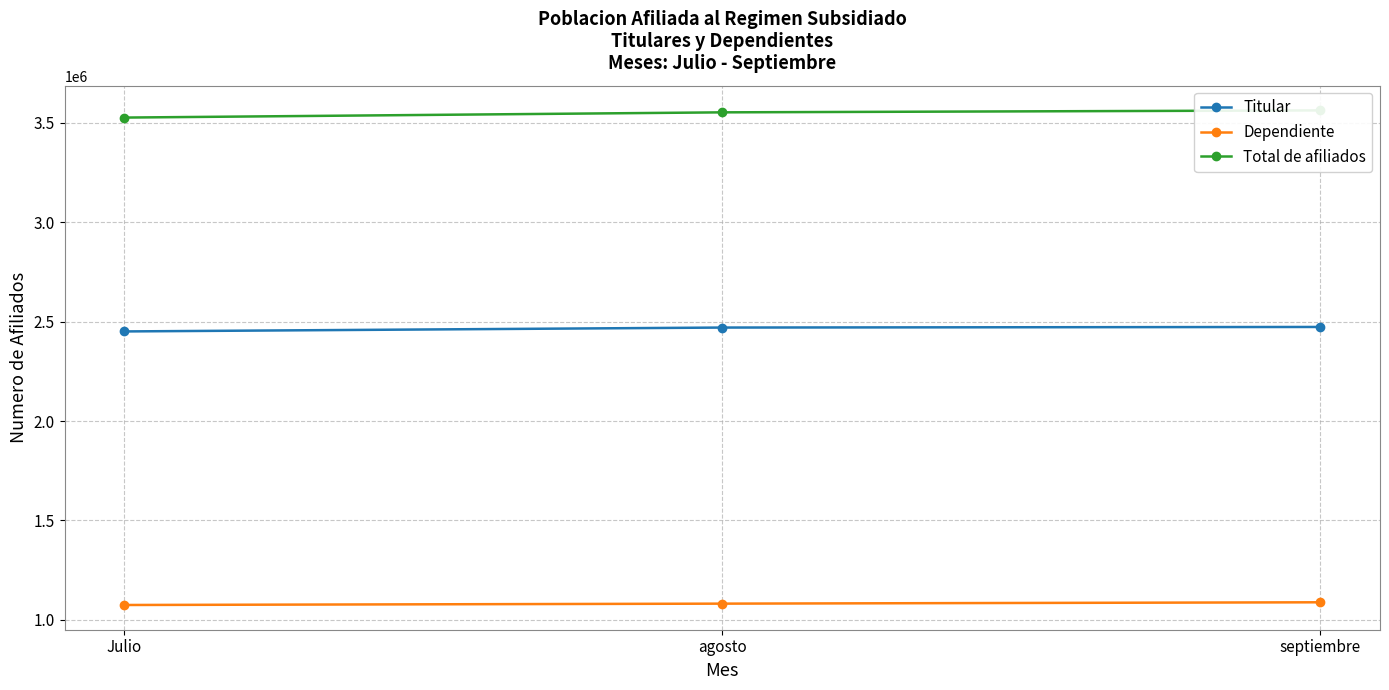

What is the average value of the Total de afiliados series?

3546533